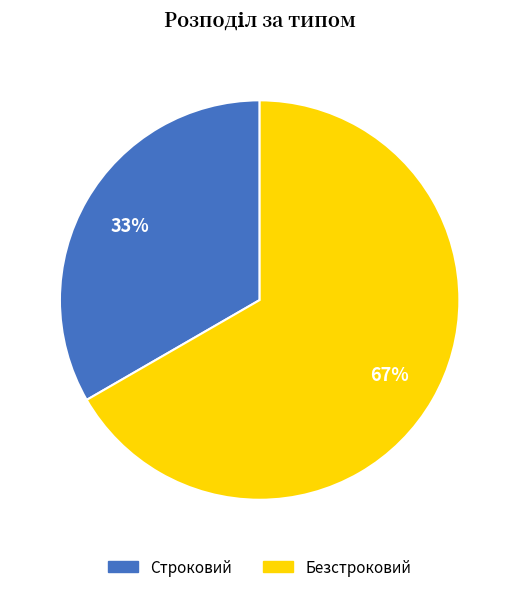

To the nearest percent, what is the combined percentage of Строковий and Безстроковий?

100%